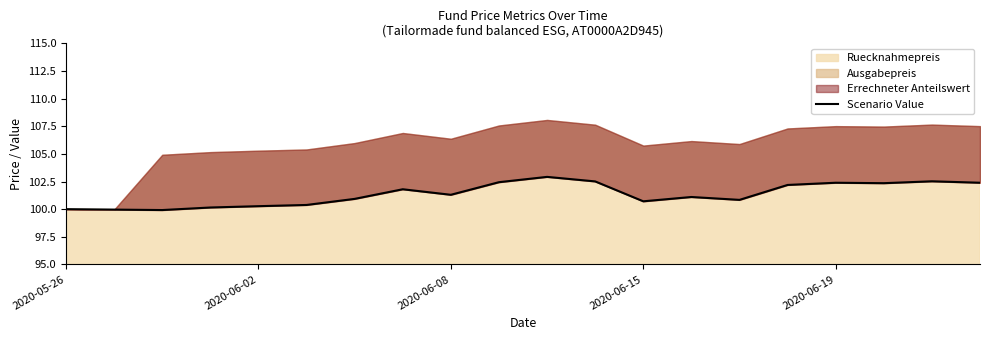

The value at 9 is 24.9. True or false?

False